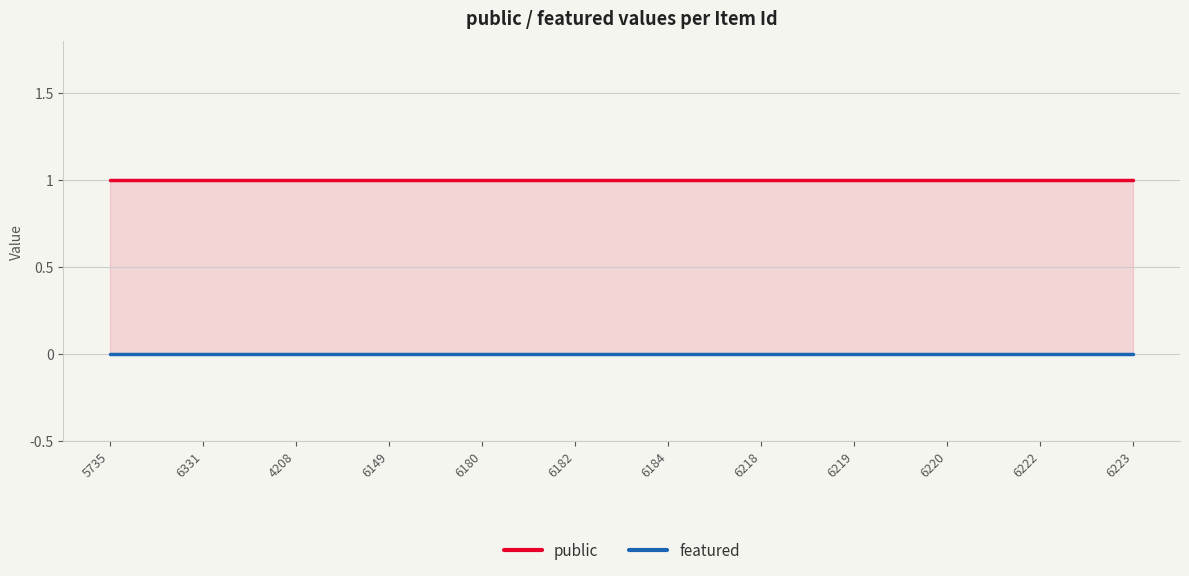

True or false: featured has a value of 0 at 6149.

True